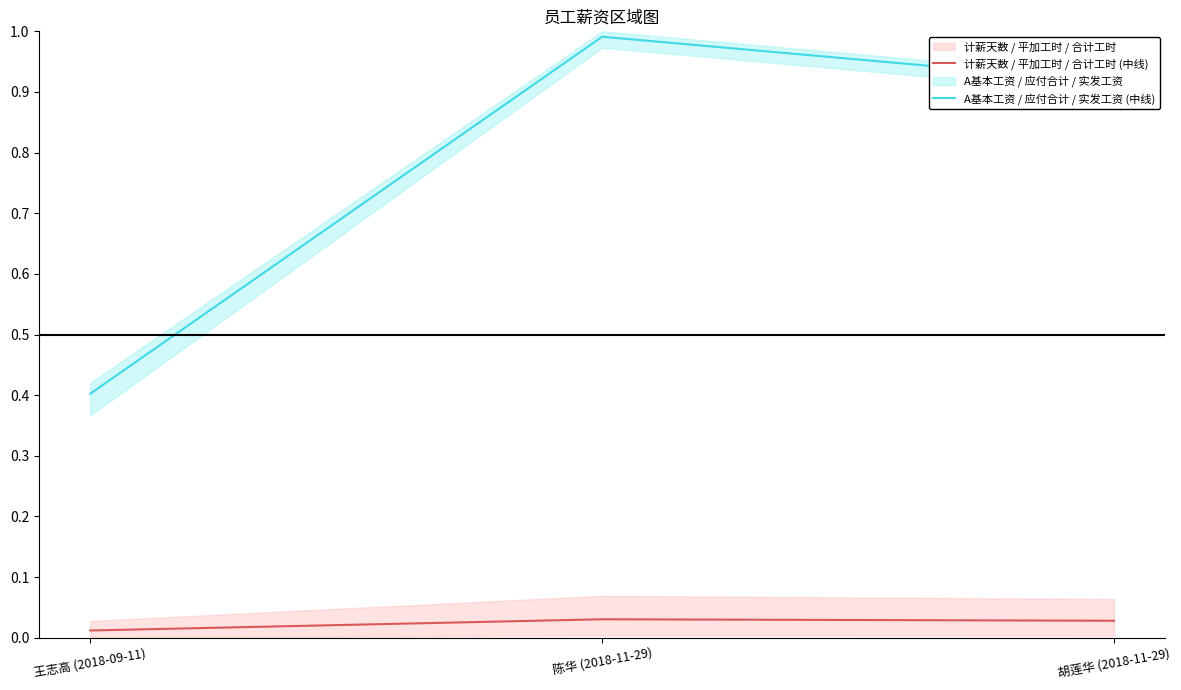

What is the label of the 1st point from the left?

王志高 (2018-09-11)